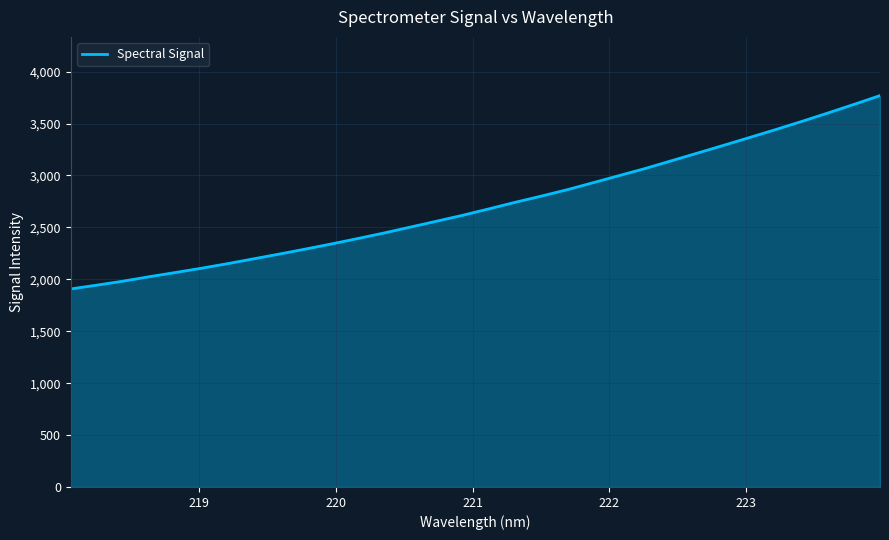

What is the smallest value displayed?

1907.5